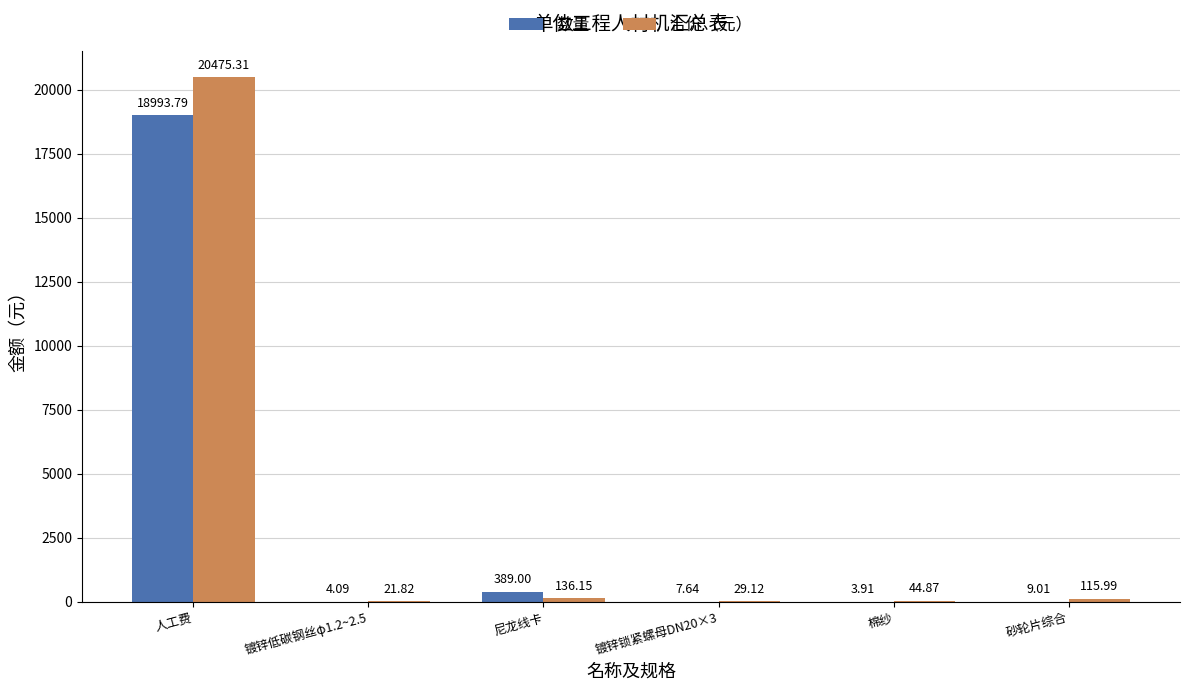

Read the 合价（元） value at 棉纱.

44.9